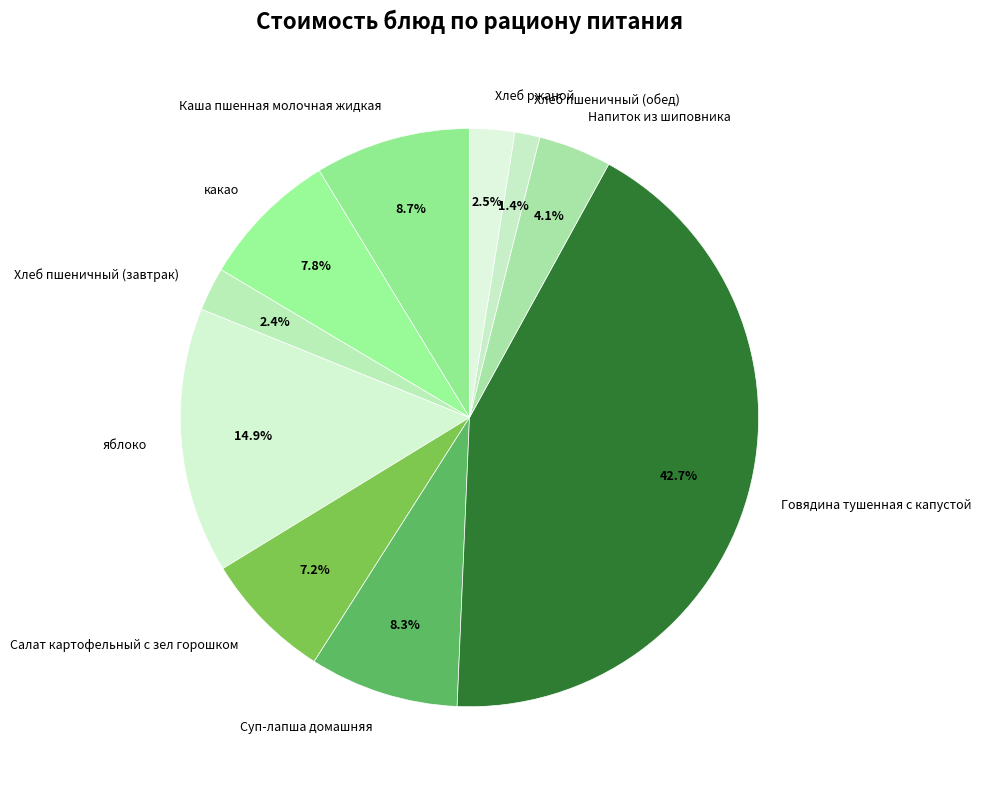

Which has a higher value, какао or Хлеб пшеничный (обед)?

какао